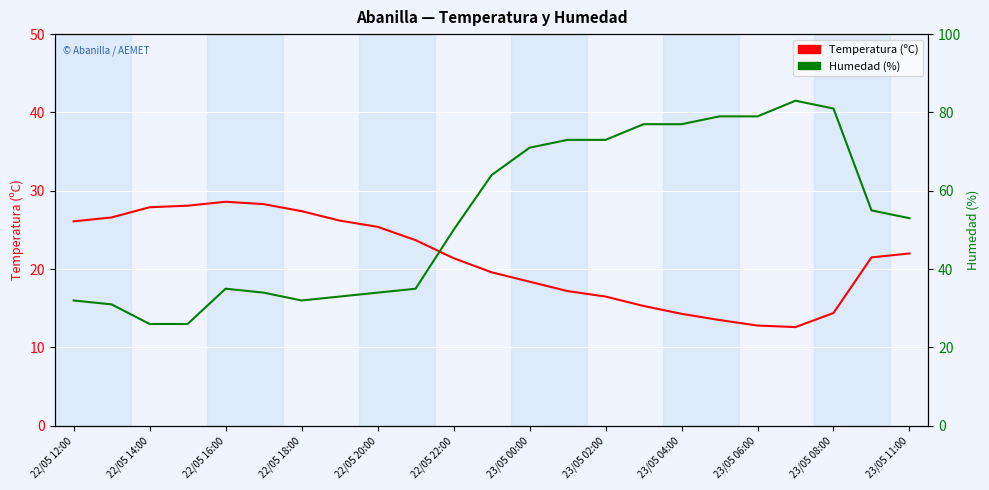

What is the difference between the Temperatura (ºC) values at 20 and 19?

1.8